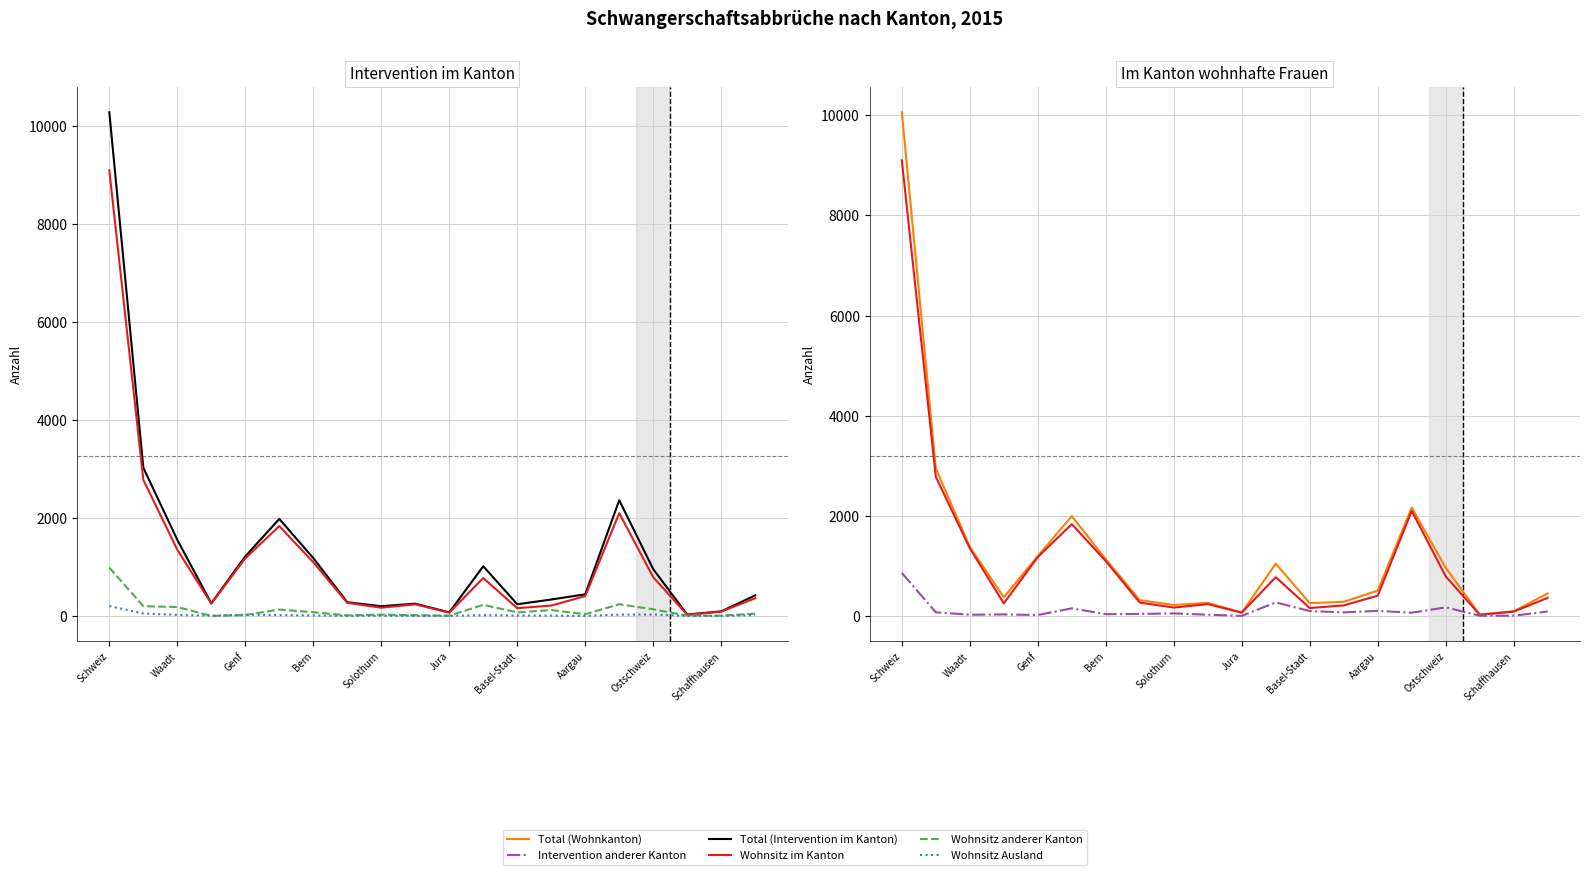

What is the total value across all series at Genf?

4508